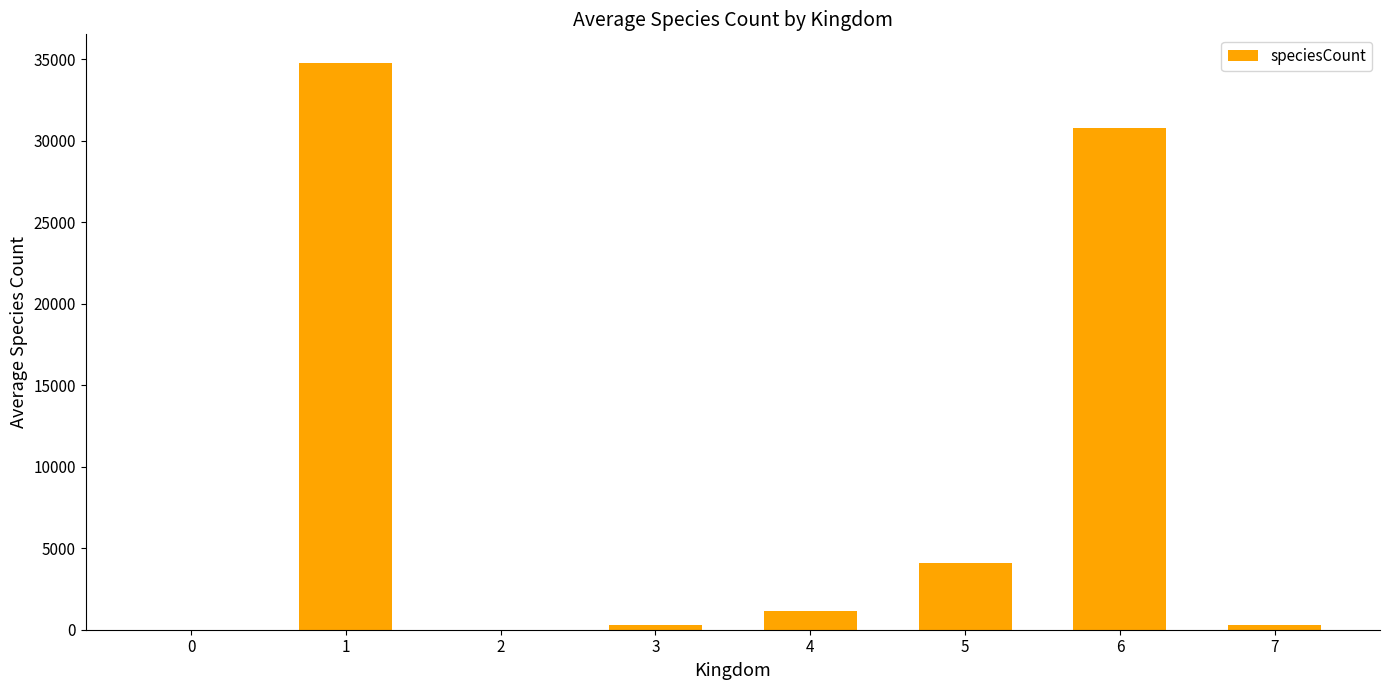

What is the change in value from 5 to 6?

+26739.4